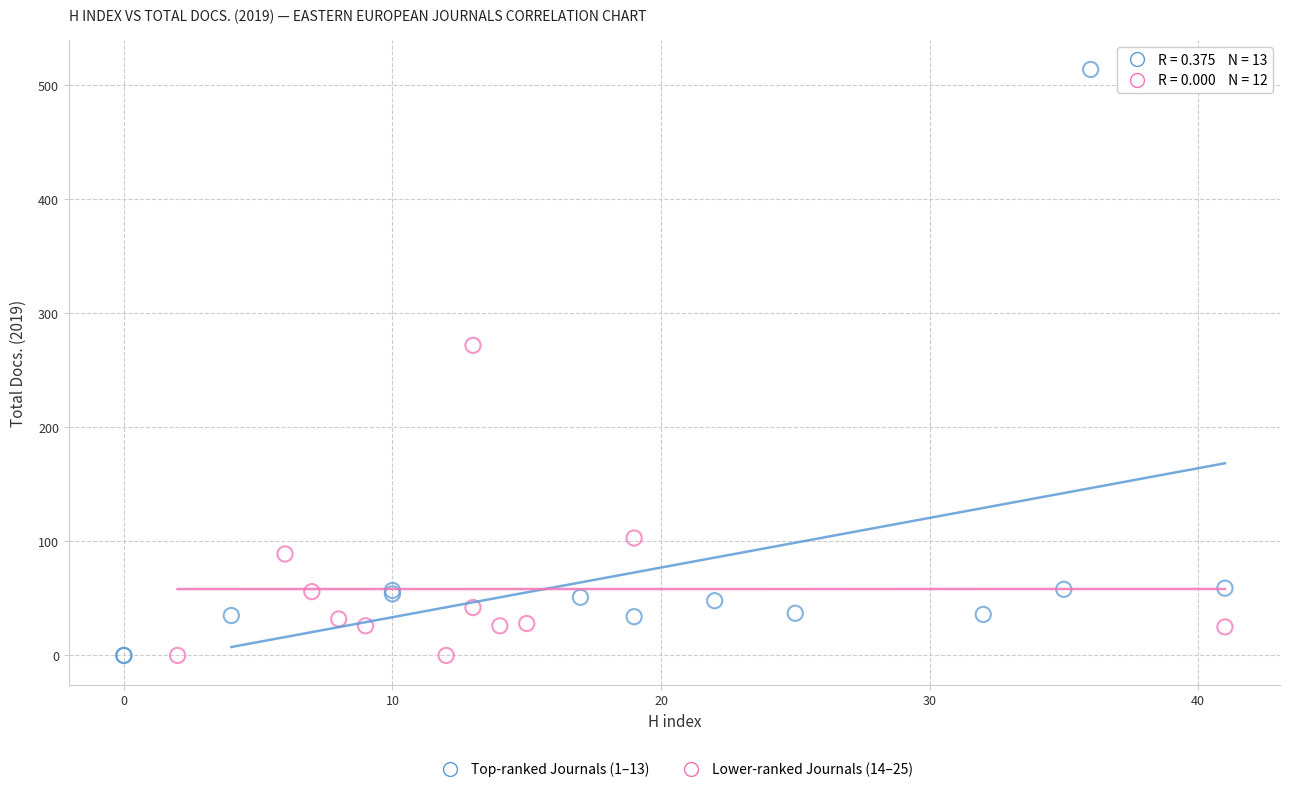

Which series reaches the maximum Y coordinate?

Top-ranked Journals (1–13)